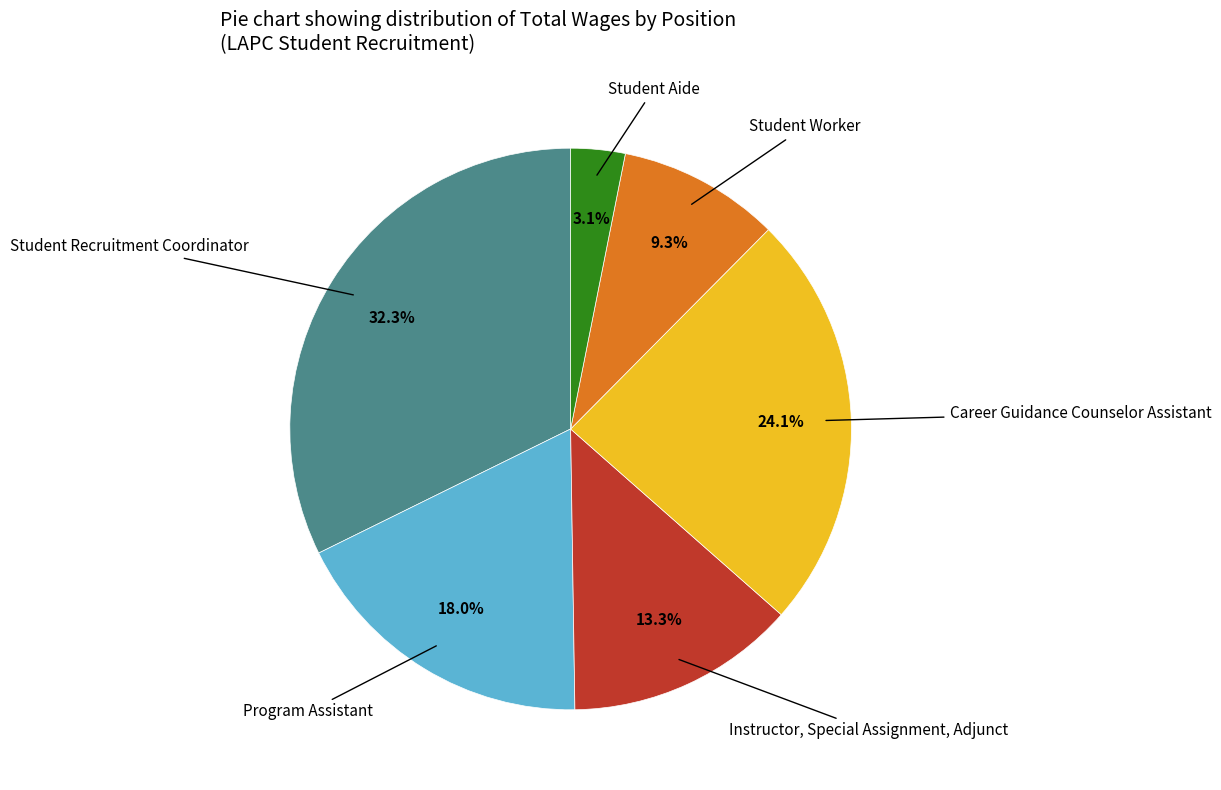

Combined, what portion of the pie is Program Assistant and Student Worker?

27.3%